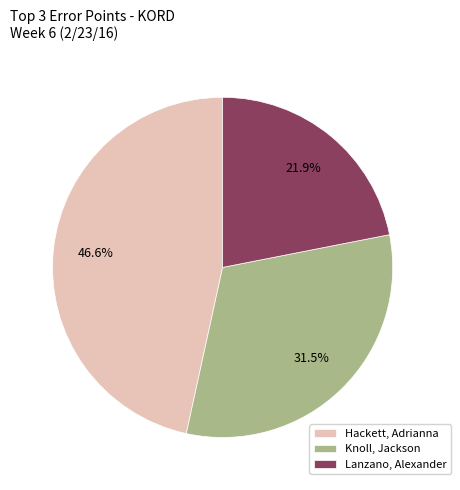

How many segments does this pie chart have?

3